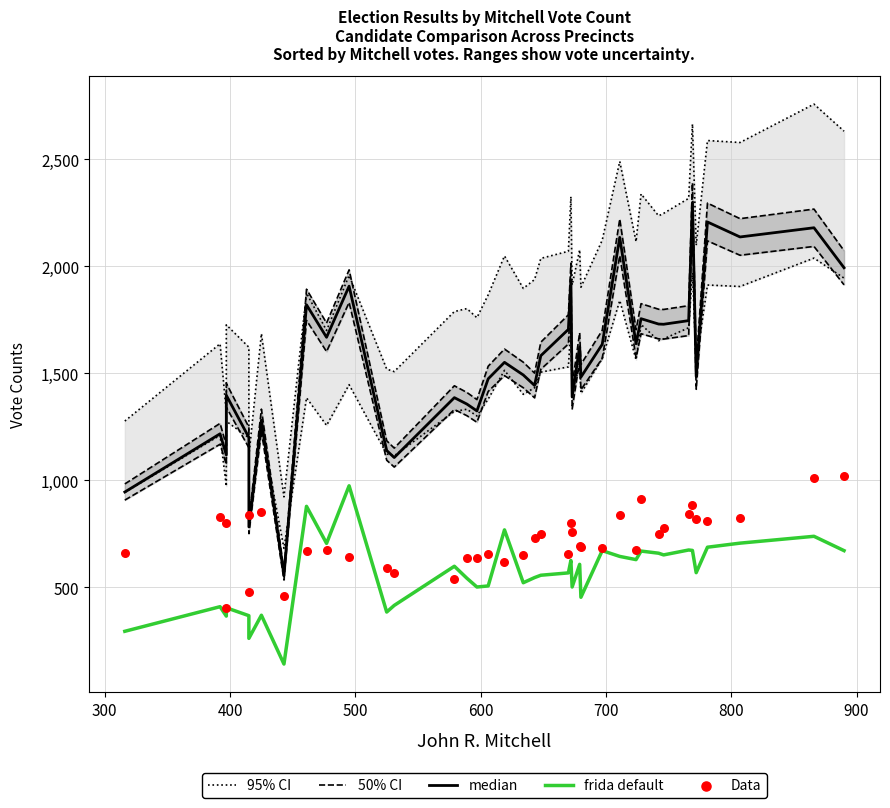

What are all the series names shown in the legend?

95% CI, 50% CI, median, frida default, Data